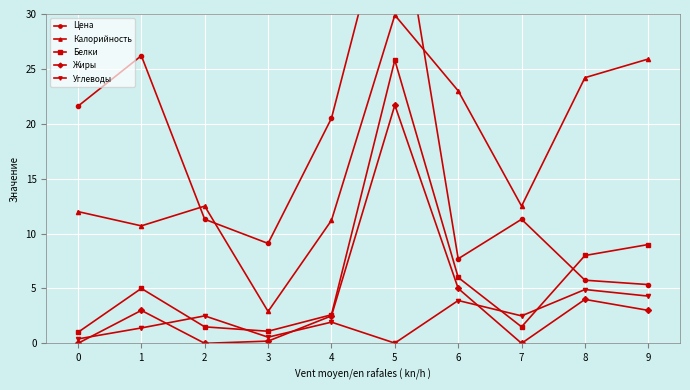

What is the value of the Цена point at the 9th from the left?

5.8